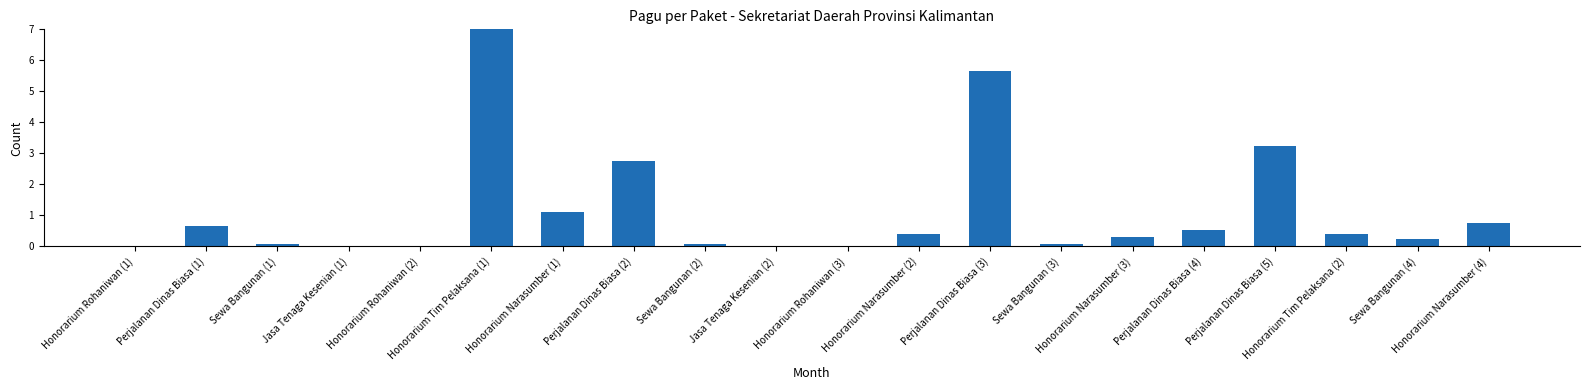

What is the greatest value displayed?

7.0